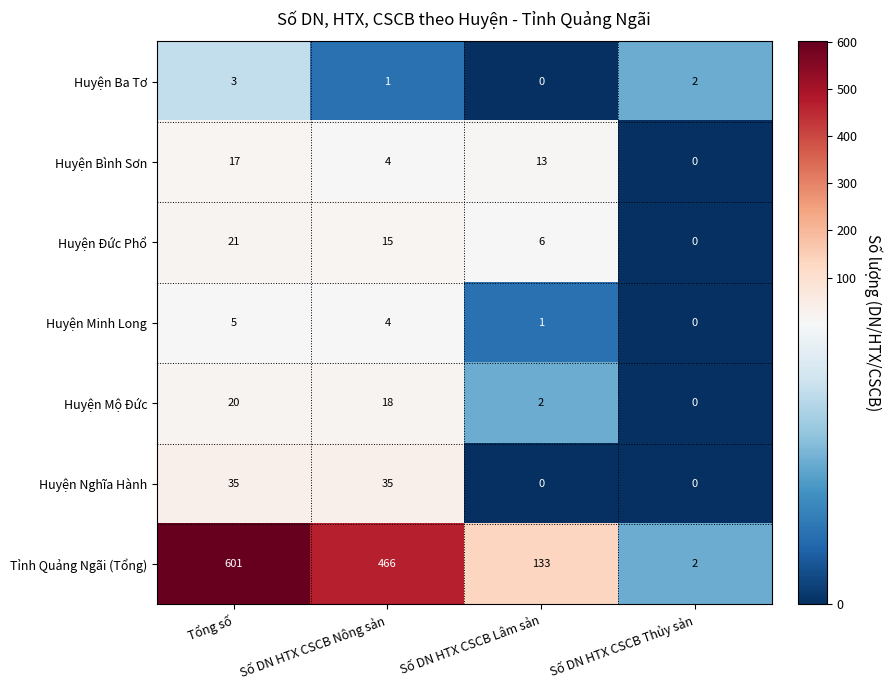

The value of Huyện Mộ Đức at Số DN HTX CSCB Thủy sản is 11. True or false?

False